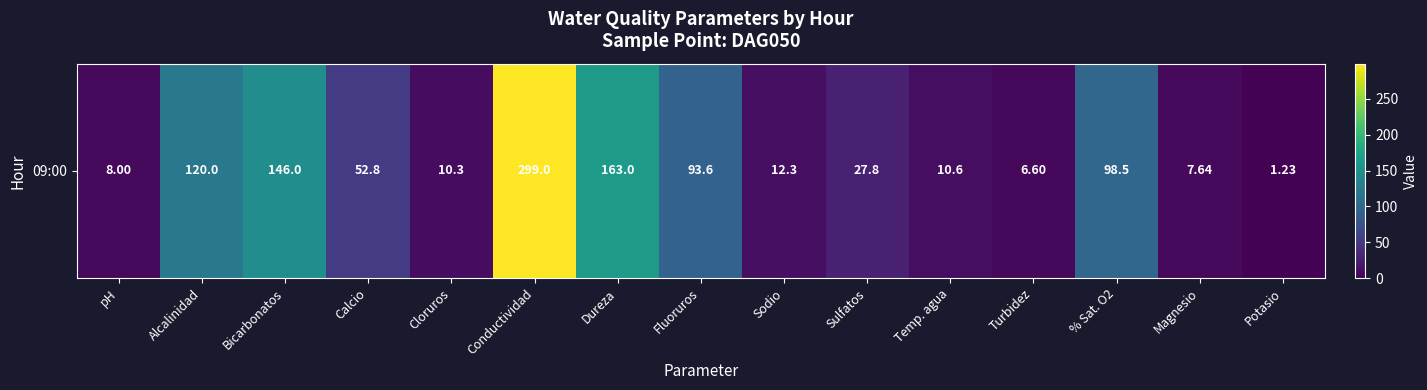

Between Potasio and Turbidez, which is larger?

Turbidez